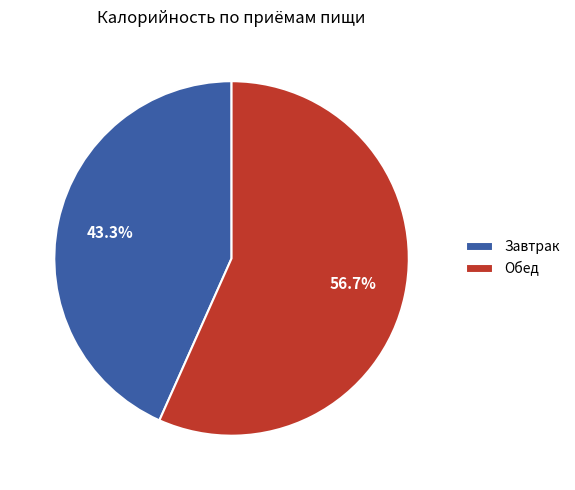

Is it true that Обед is 46% of the pie?

False